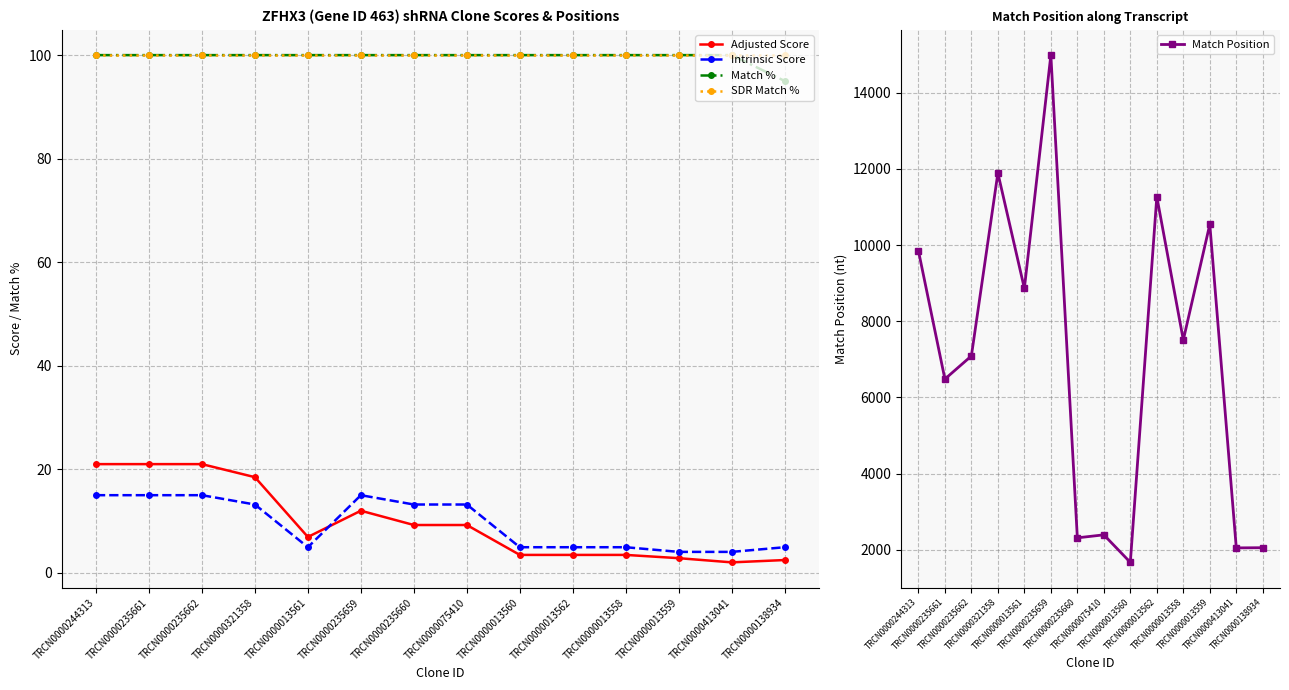

What is the label of the 3rd point from the left?

TRCN0000235662